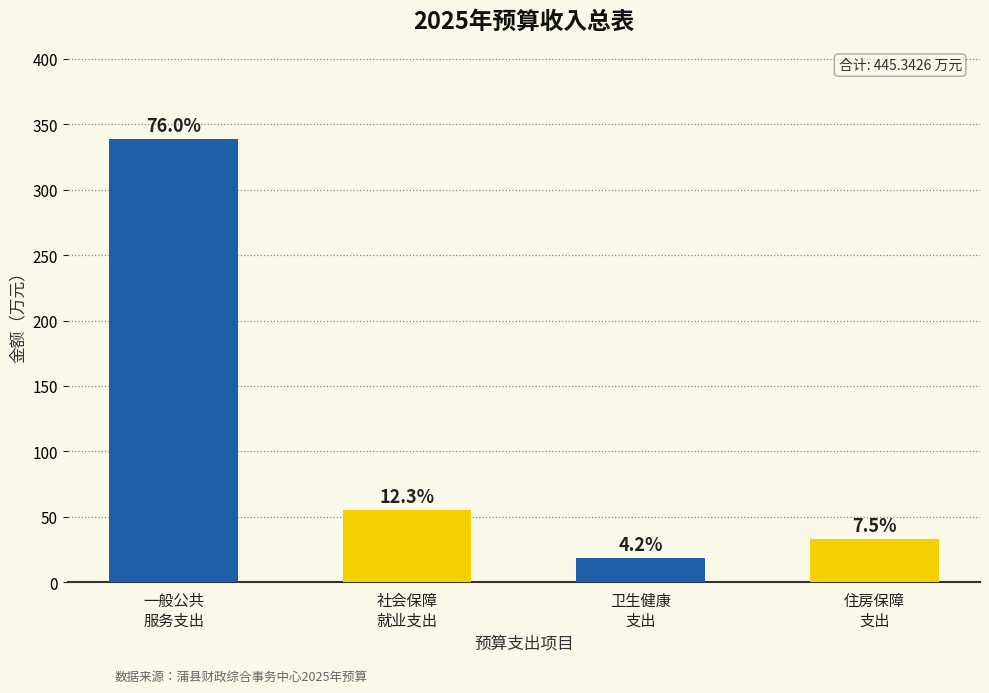

Which has a higher value, 社会保障
就业支出 or 卫生健康
支出?

社会保障
就业支出